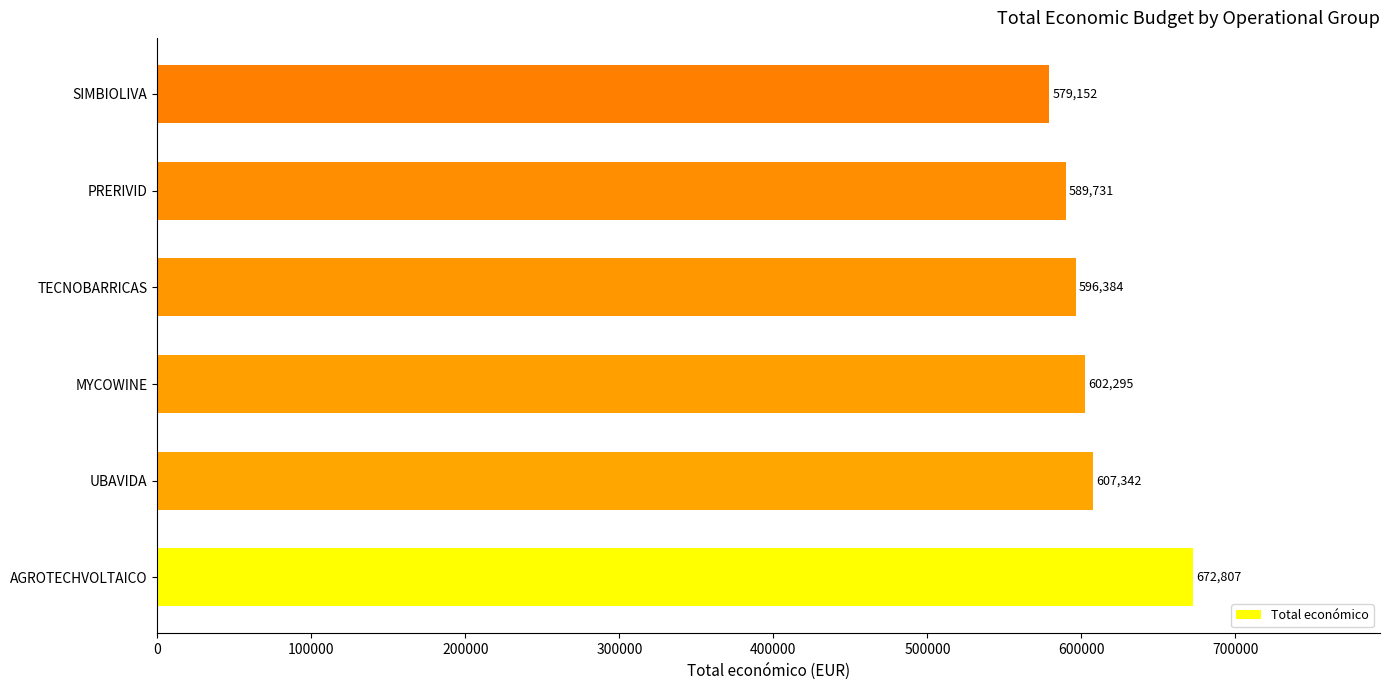

Is it true that the value at PRERIVID is 589731.0?

True